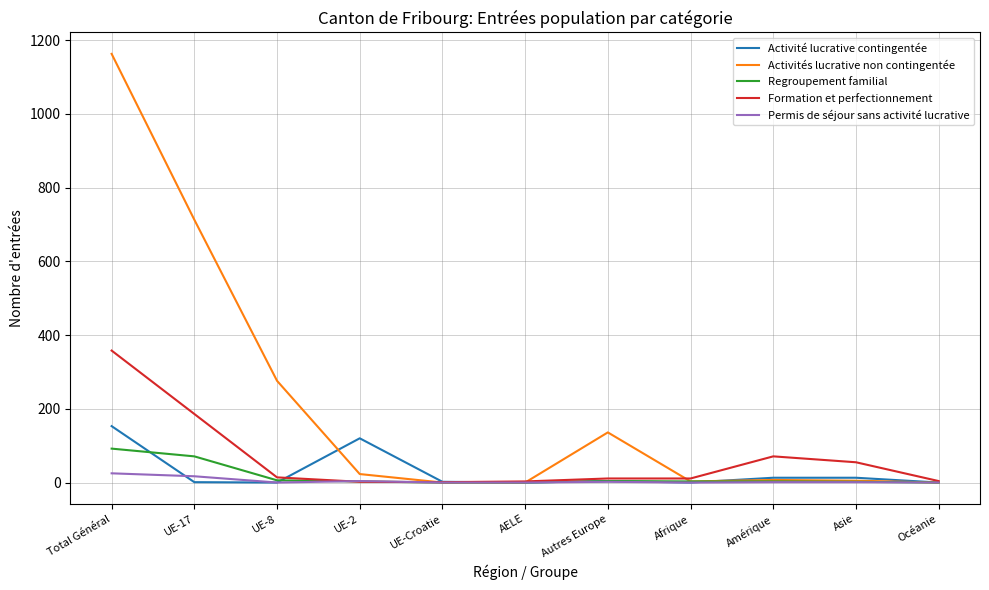

Is this an area chart (filled region under the line)?

No